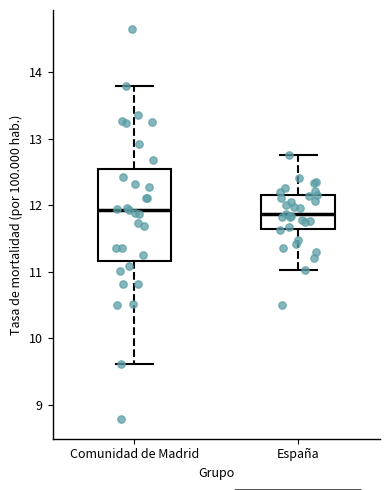

Comparing the boxes themselves (not the whiskers), which one is the tallest?

Comunidad de Madrid